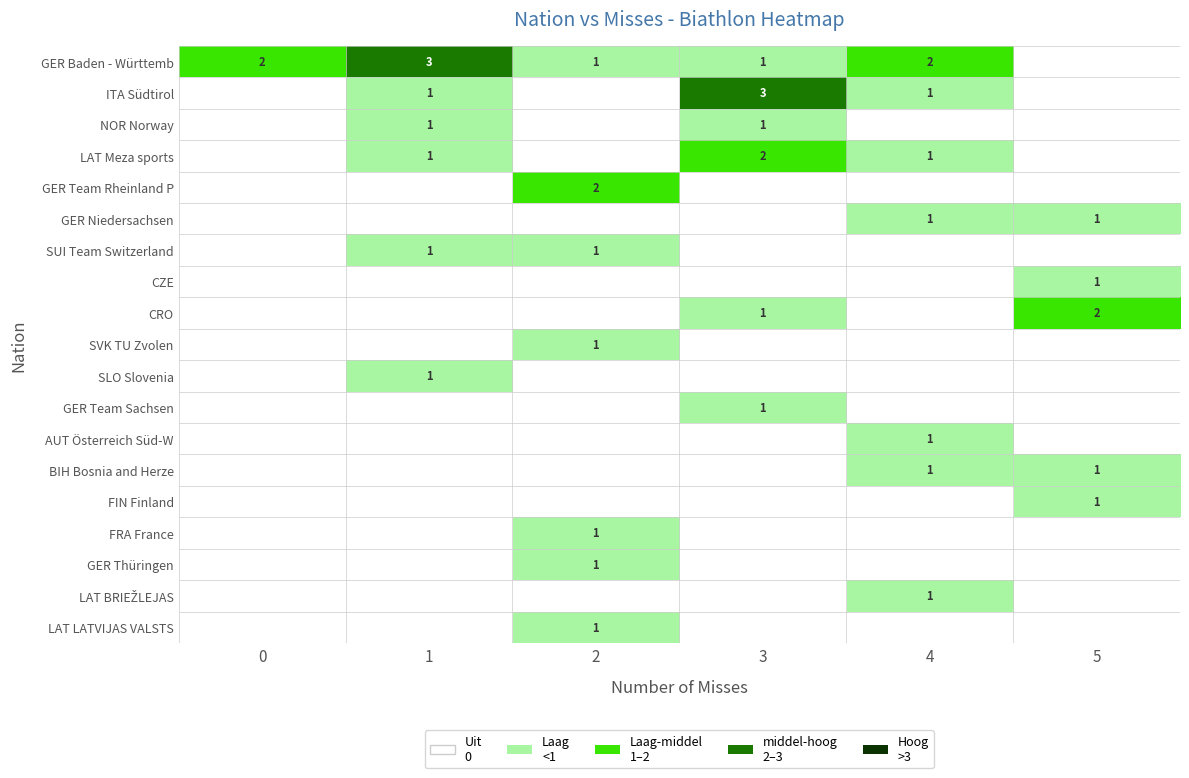

Is it true that GER Thüringen equals 1 at 2?

True